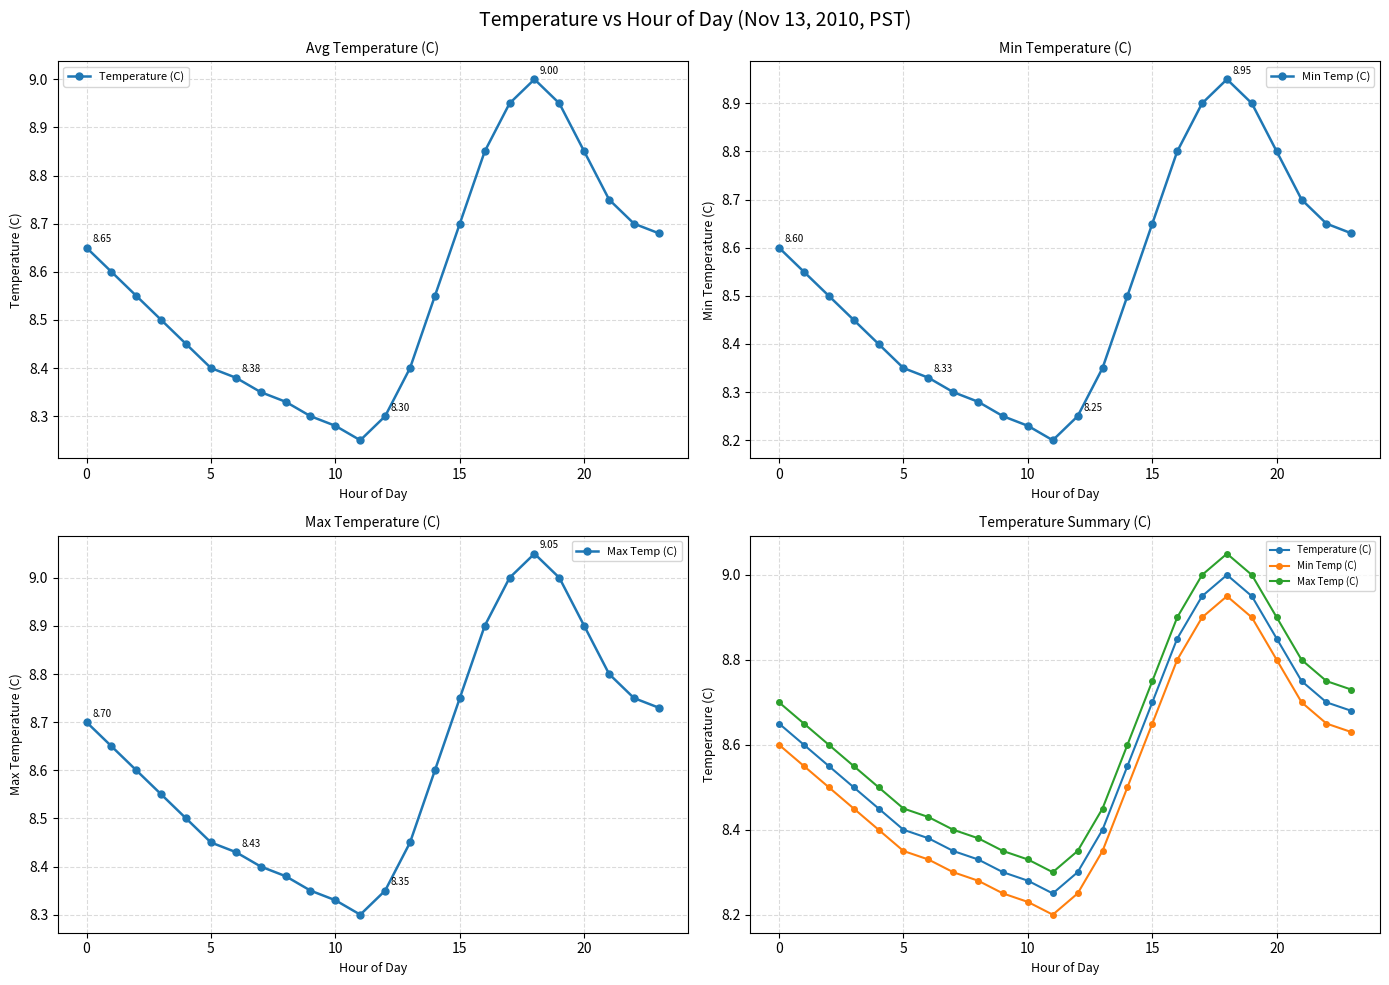

True or false: Max Temp (C) and Temperature (C) cross at least once.

False